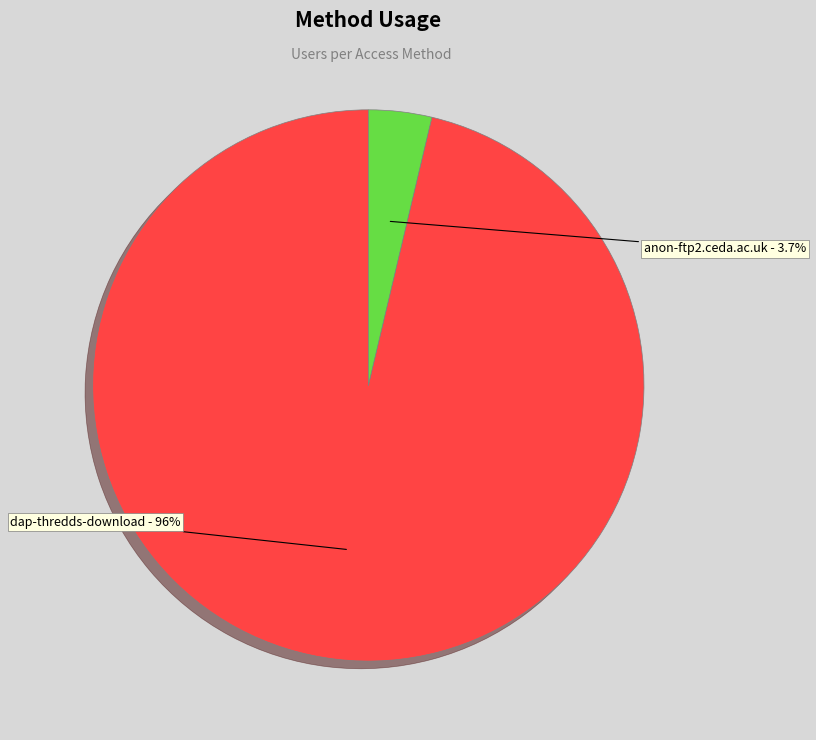

Which category has the smallest portion of the pie?

anon-ftp2.ceda.ac.uk